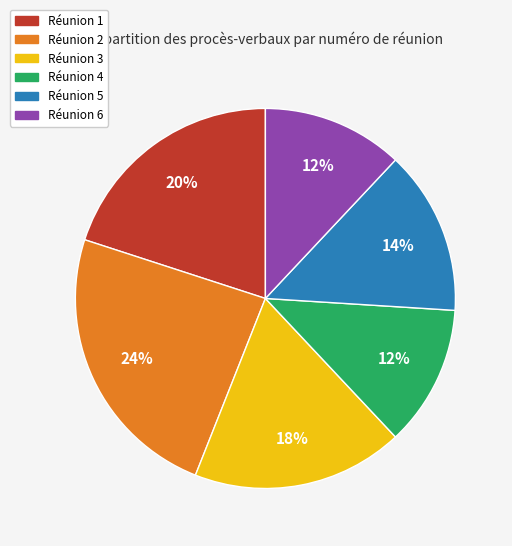

To the nearest percent, what is the average slice percentage?

17%